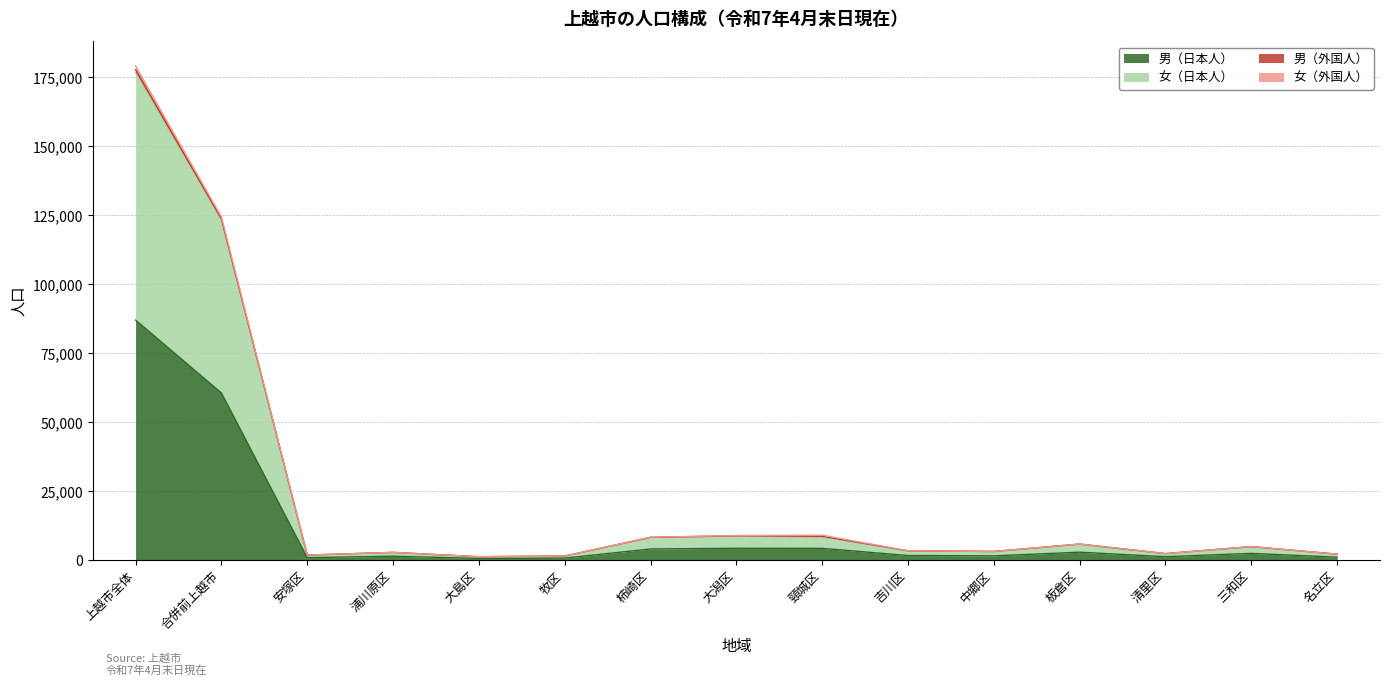

Does the chart display data point markers on the line(s)?

No